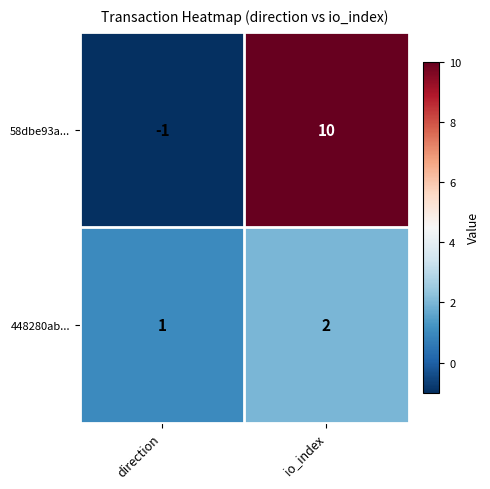

Reading left to right, list all the values displayed in this chart.

58dbe93a...: -1	10
448280ab...: 1	2